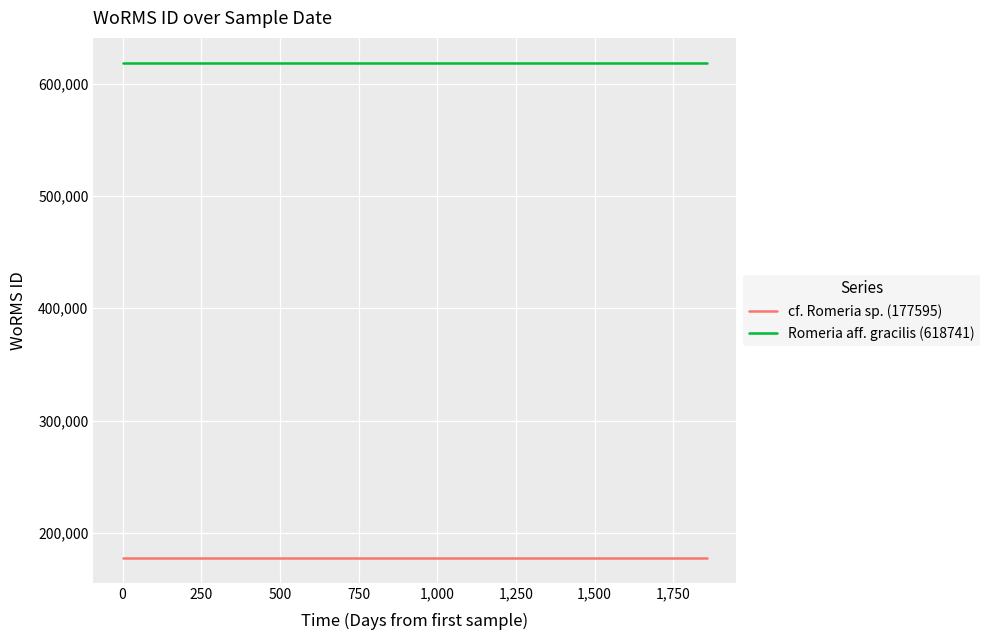

Reading left to right, what are all the values shown in this chart?

WoRMS ID (cf. Romeria sp.): 177595	177595	177595
WoRMS ID (Romeria aff. gracilis): 618741	618741	618741